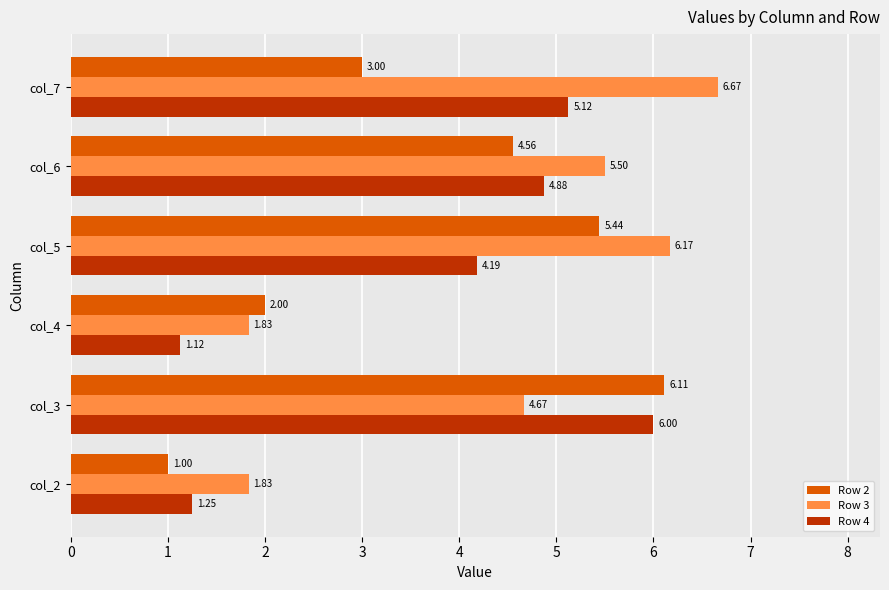

Which series has the largest total across all categories?

Row 3